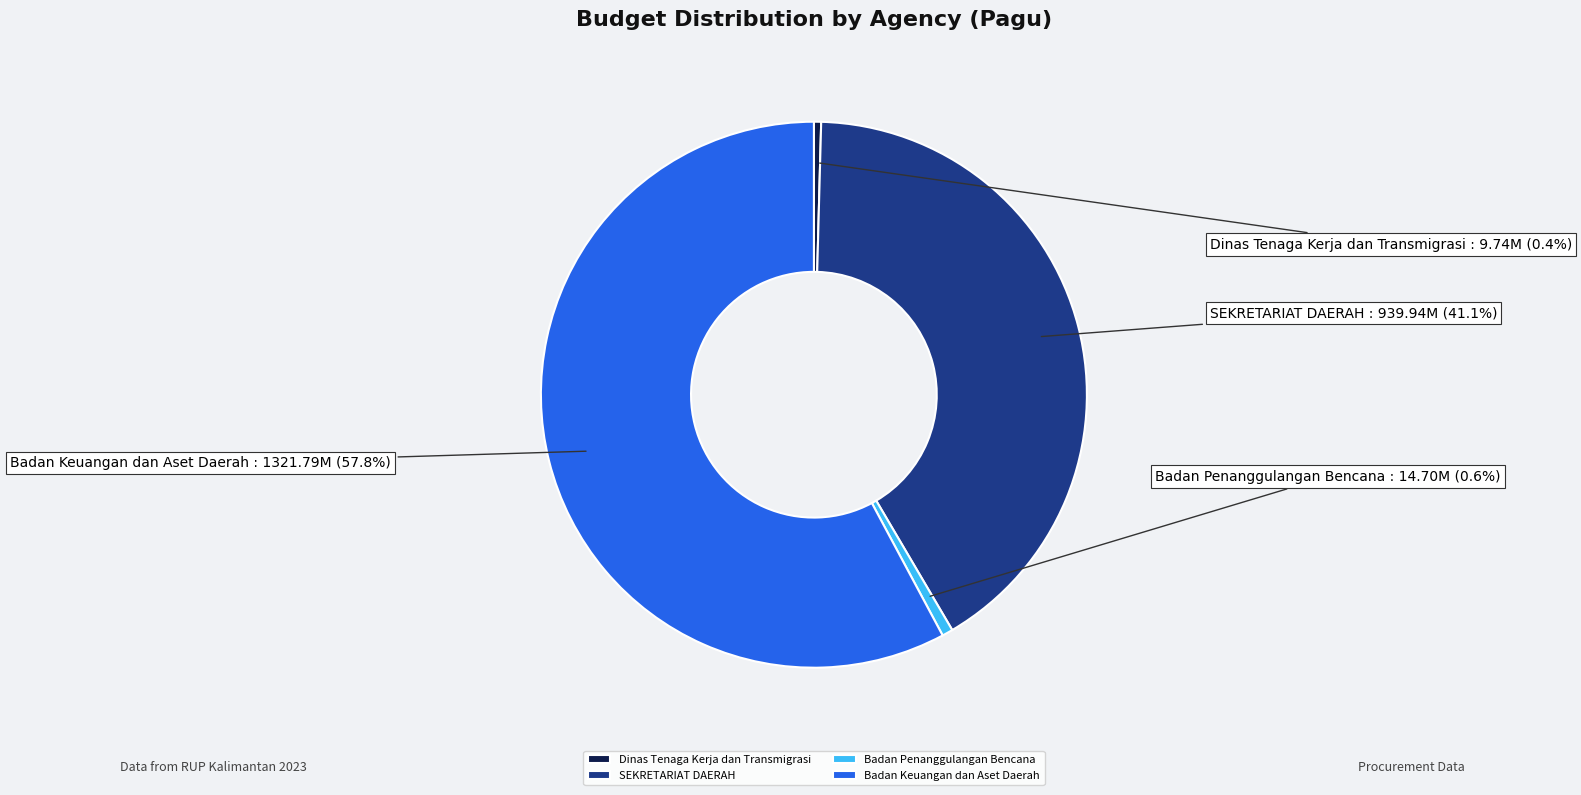

Is there a majority slice in this chart?

Yes